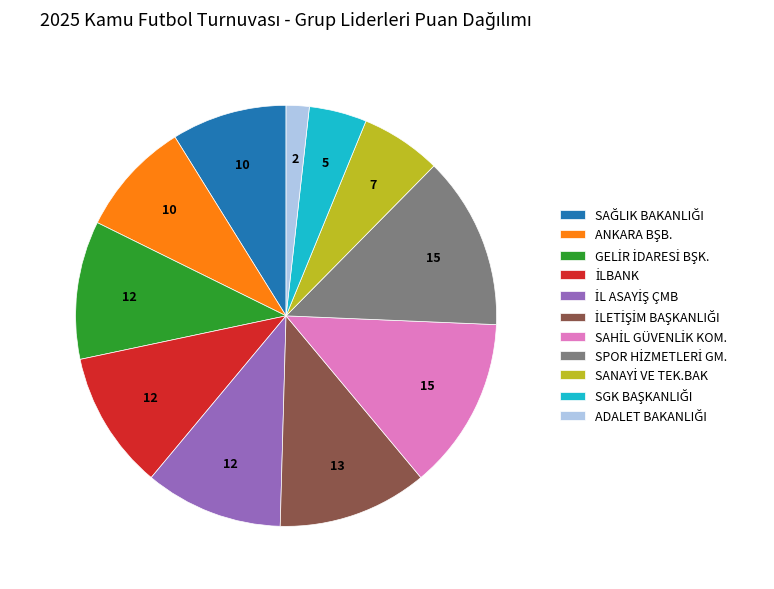

To the nearest percent, what is the difference between the largest and smallest slice percentages?

12%